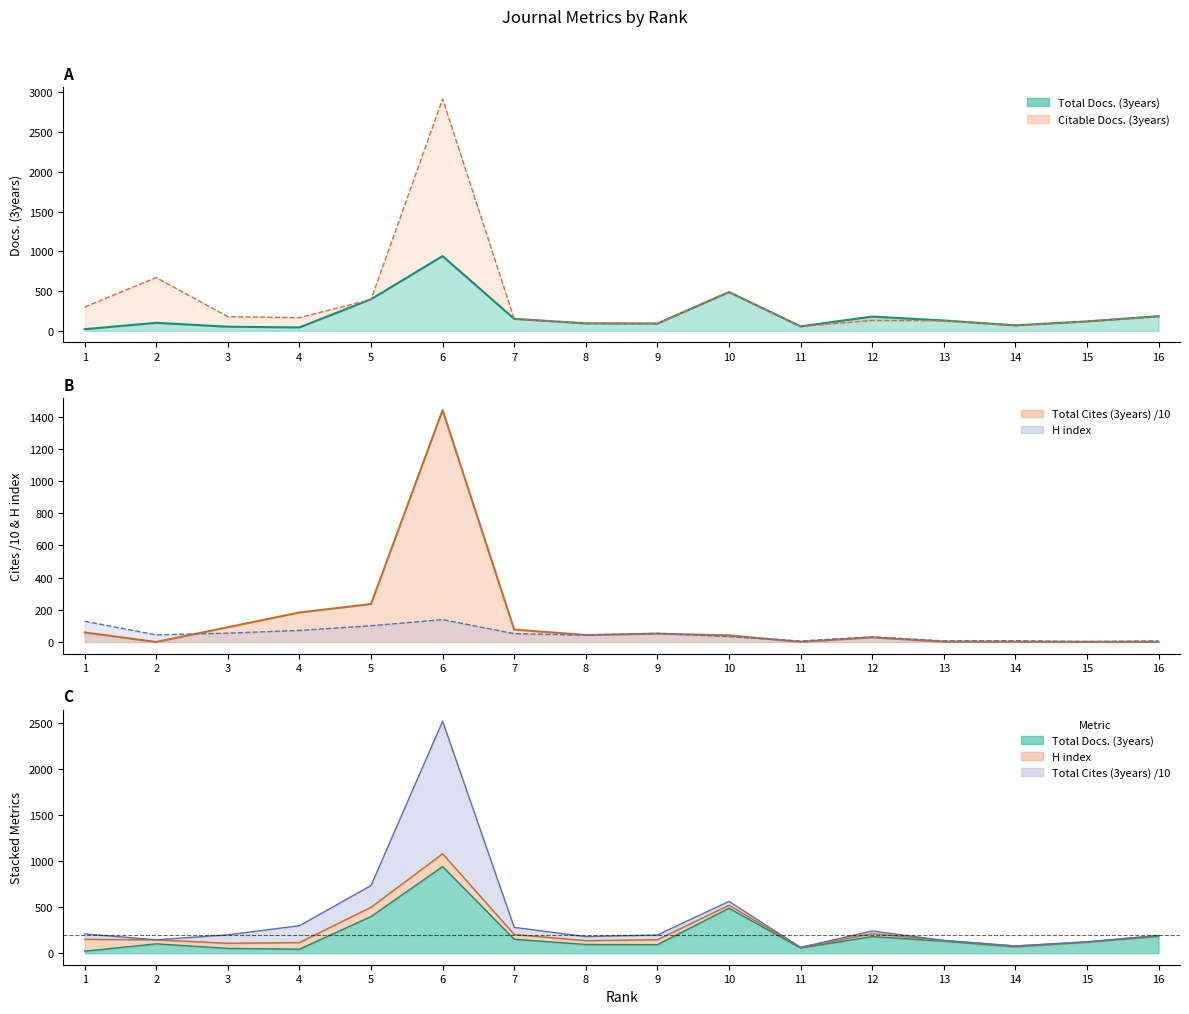

At which category does the chart reach its peak across all series?

6